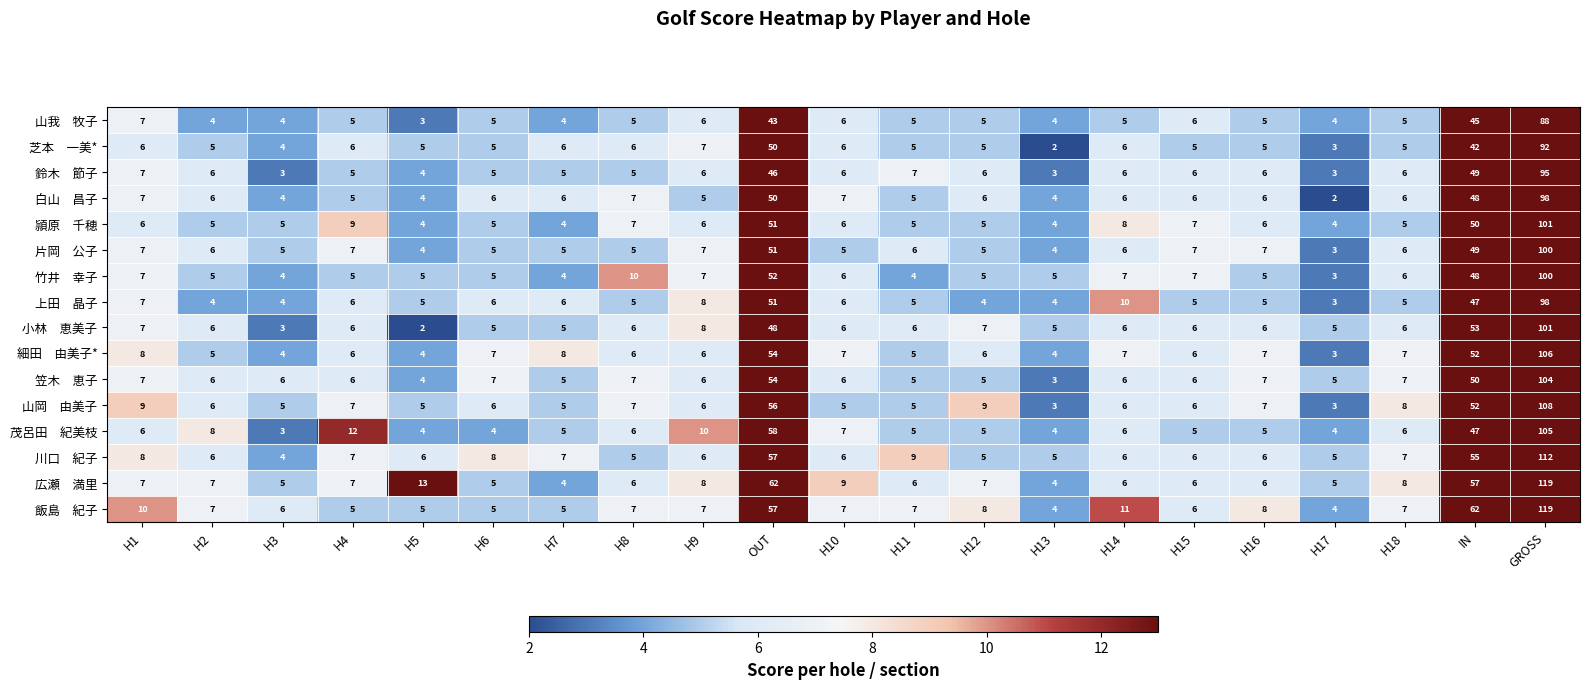

At which category does the chart reach its peak across all series?

GROSS